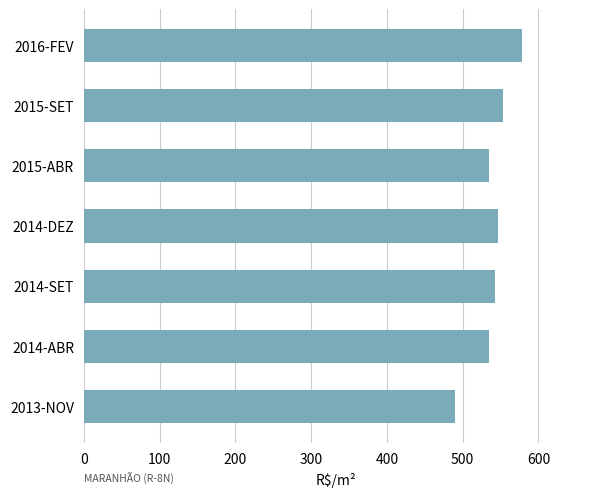

Which category has the highest value across all series?

2016-FEV